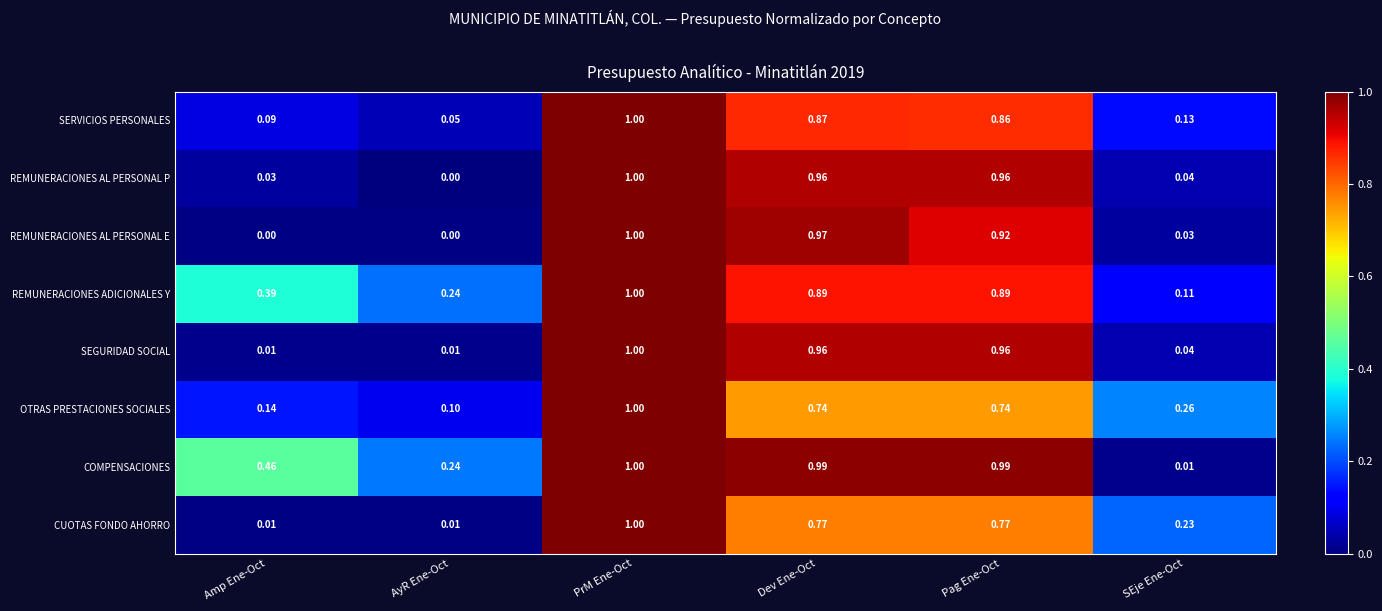

Is the value of CUOTAS FONDO AHORRO at PrM Ene-Oct greater than the value of OTRAS PRESTACIONES SOCIALES at Amp Ene-Oct?

Yes